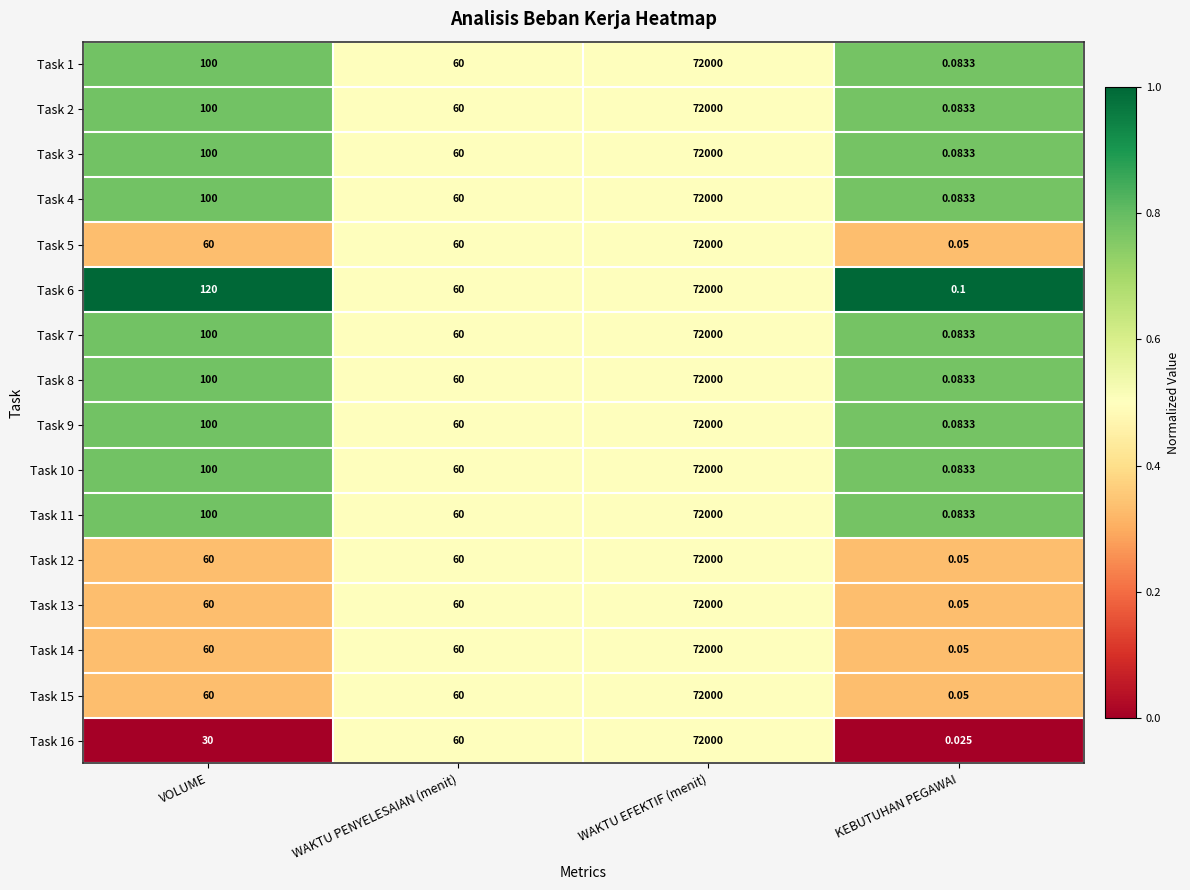

Which category has the lowest value across all series?

KEBUTUHAN PEGAWAI